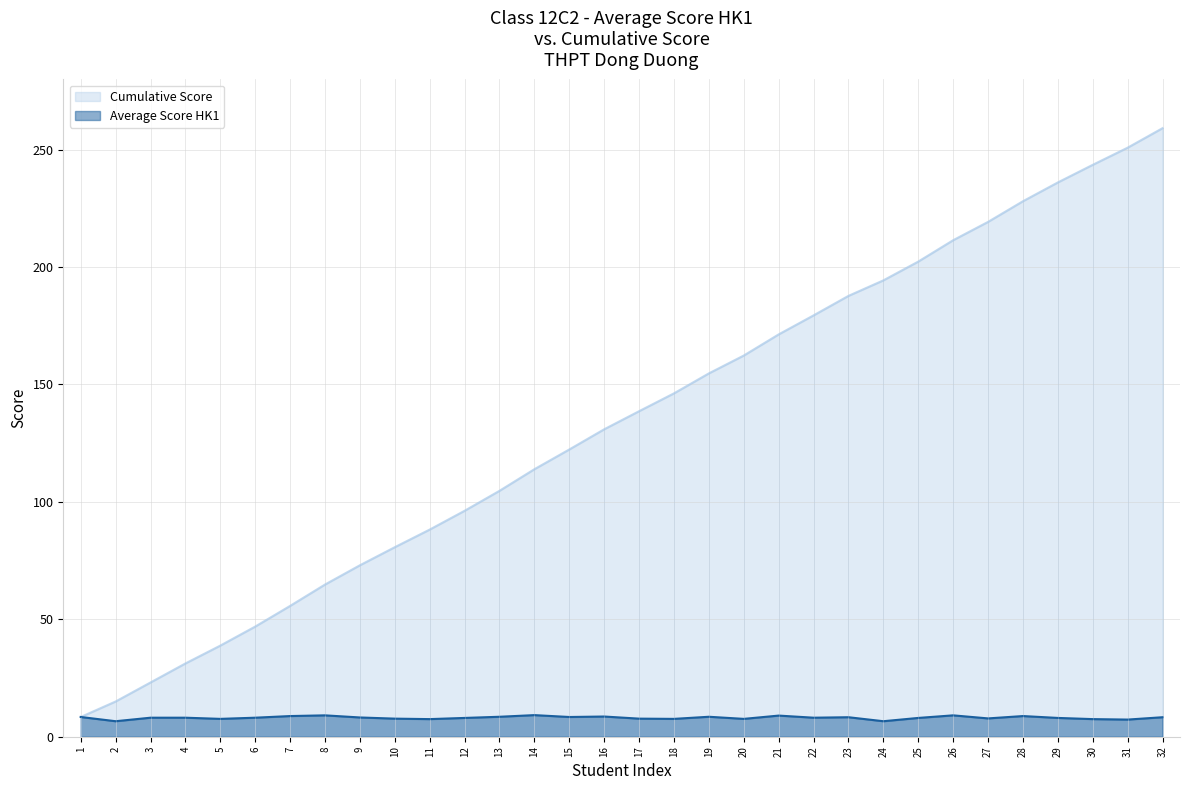

List the series in order of their overall mean, lowest first.

Average Score HK1, Cumulative Score